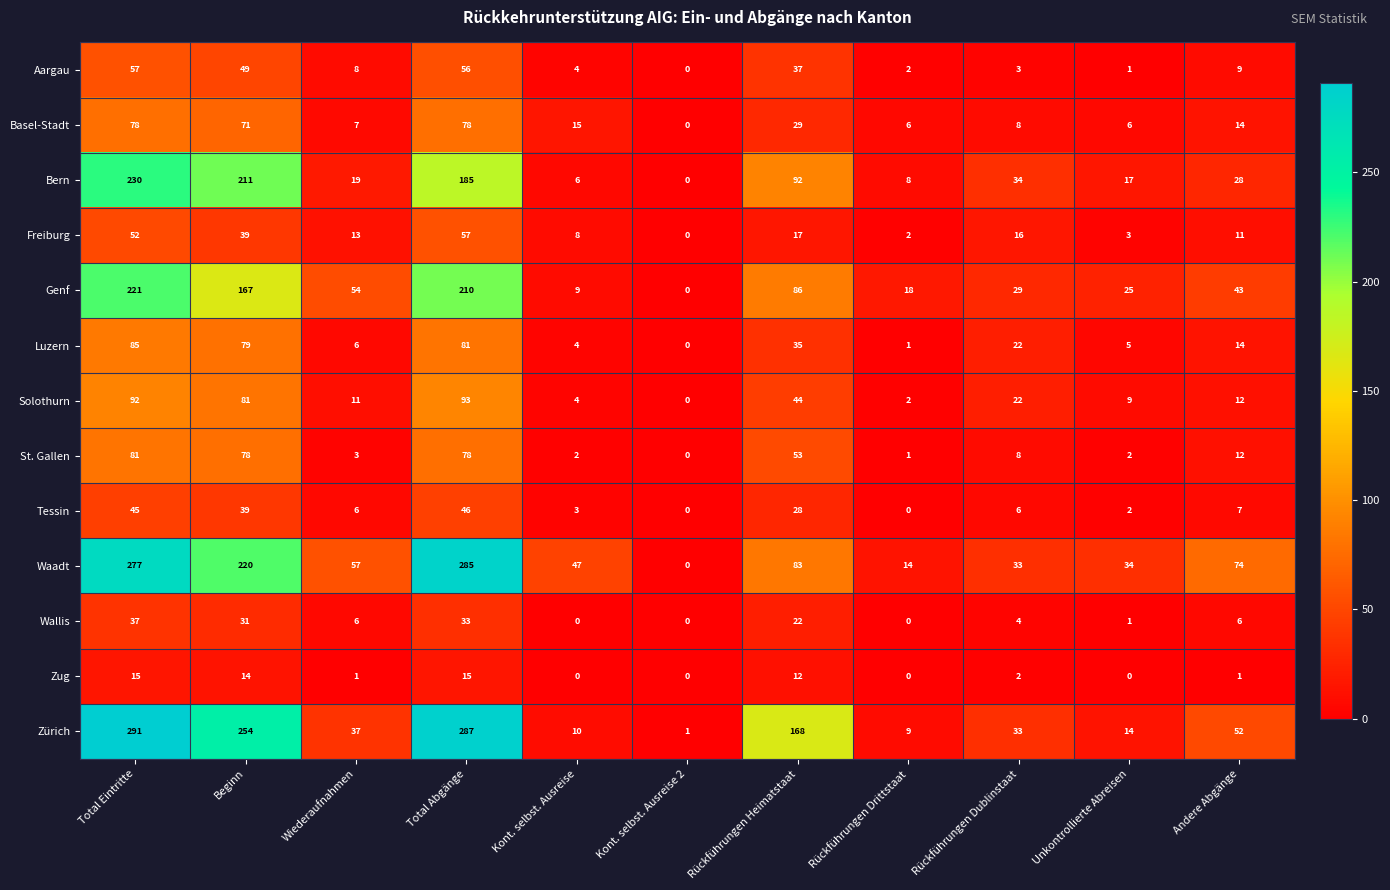

Rank the categories by Genf value from lowest to highest.

Kont. selbst. Ausreise 2, Kont. selbst. Ausreise, Rückführungen Drittstaat, Unkontrollierte Abreisen, Rückführungen Dublinstaat, Andere Abgänge, Wiederaufnahmen, Rückführungen Heimatstaat, Beginn, Total Abgänge, Total Eintritte